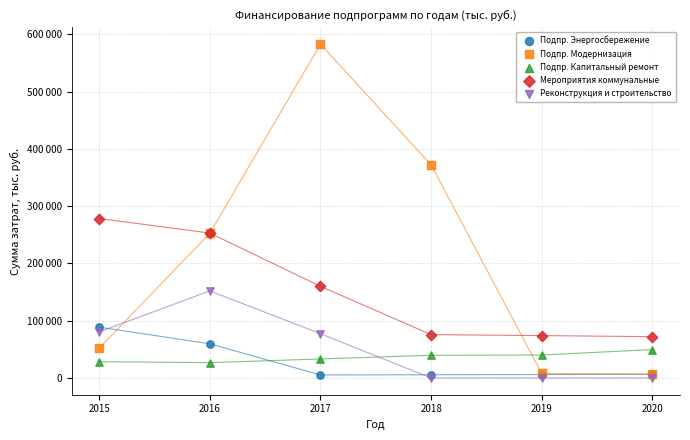

Which series contains the lowest Y value?

Реконструкция и строительство